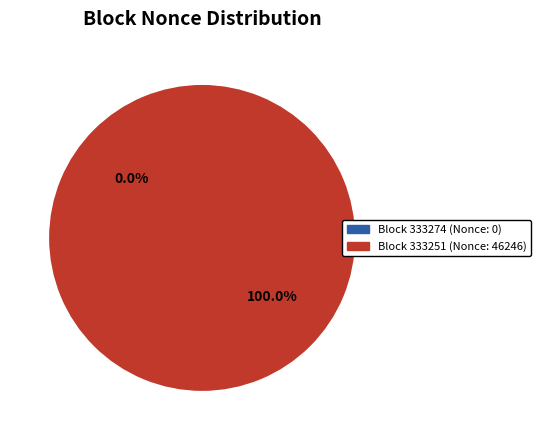

What is the largest slice in the pie chart?

333251